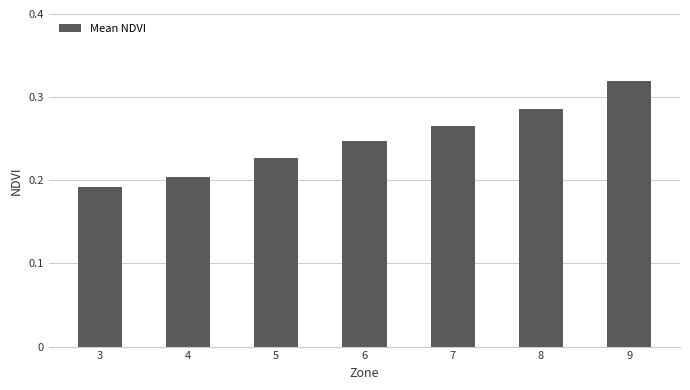

Which category has the highest value across all series?

9